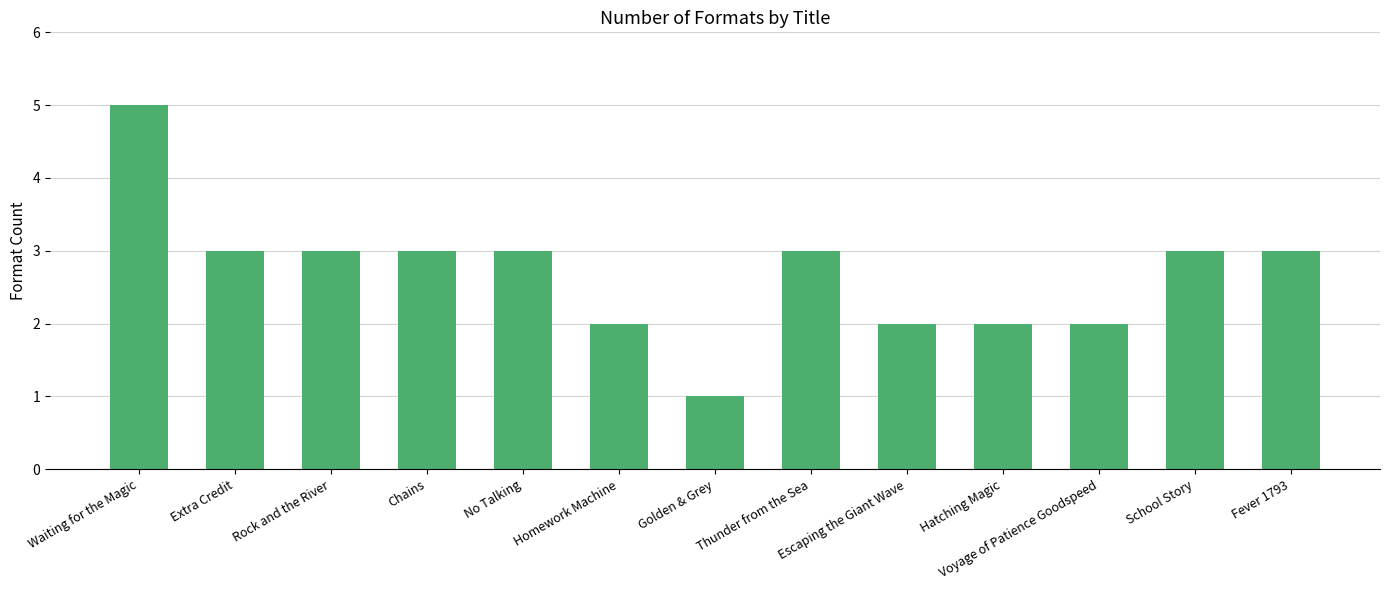

What is the greatest value displayed?

5